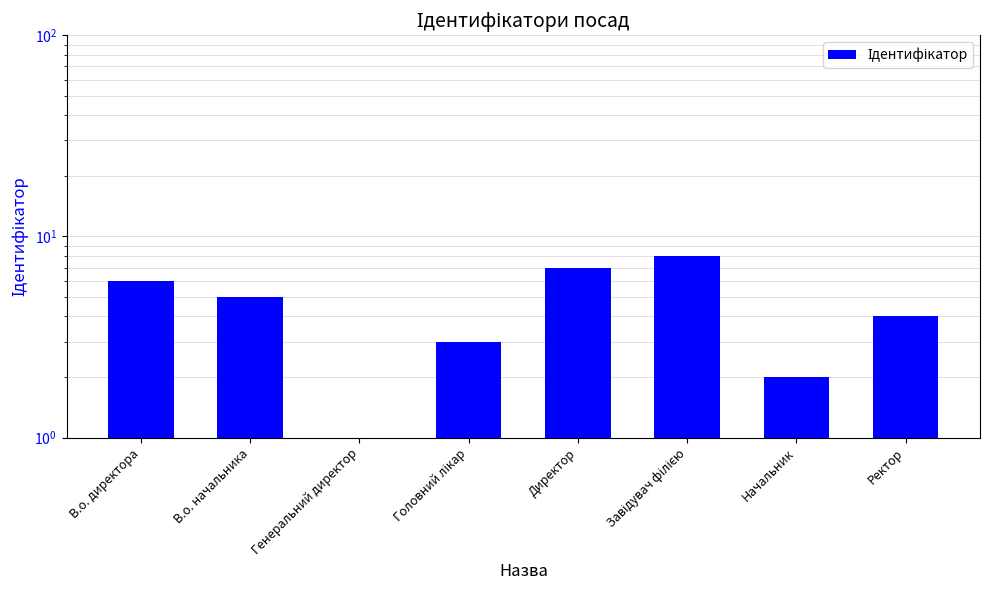

True or false: the data shows 4 at В.о. директора.

False